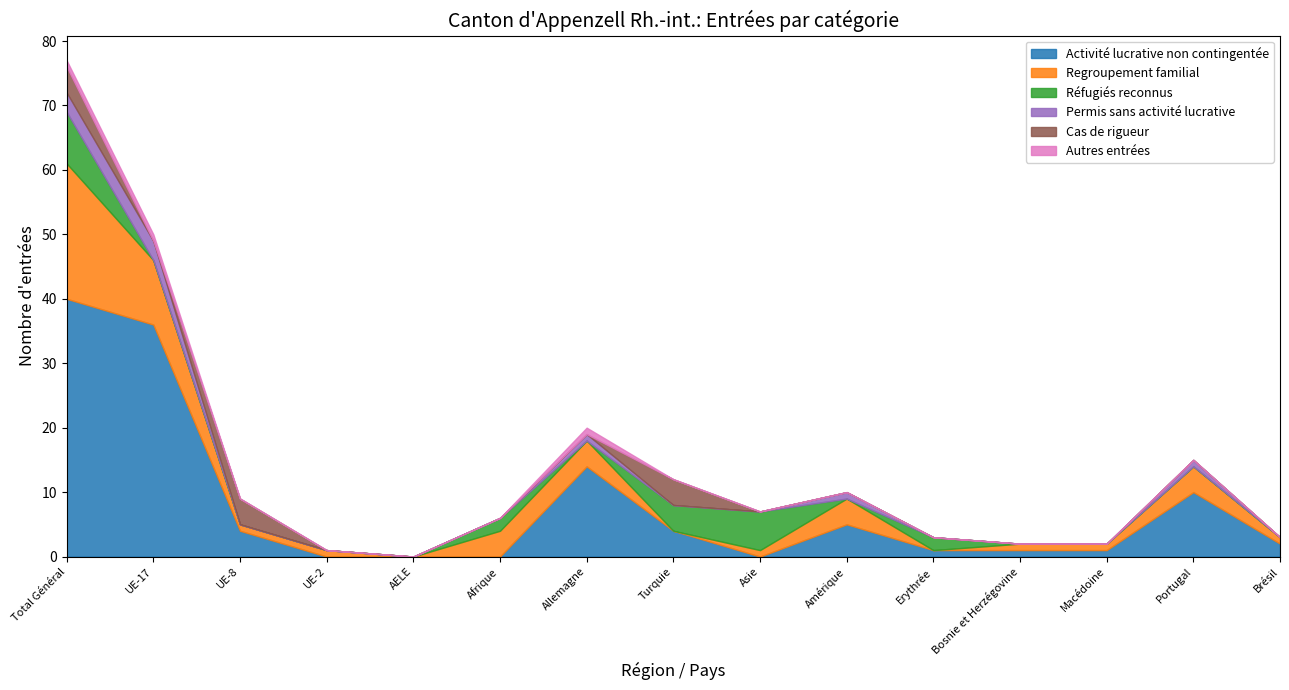

How many distinct data groups are displayed?

6